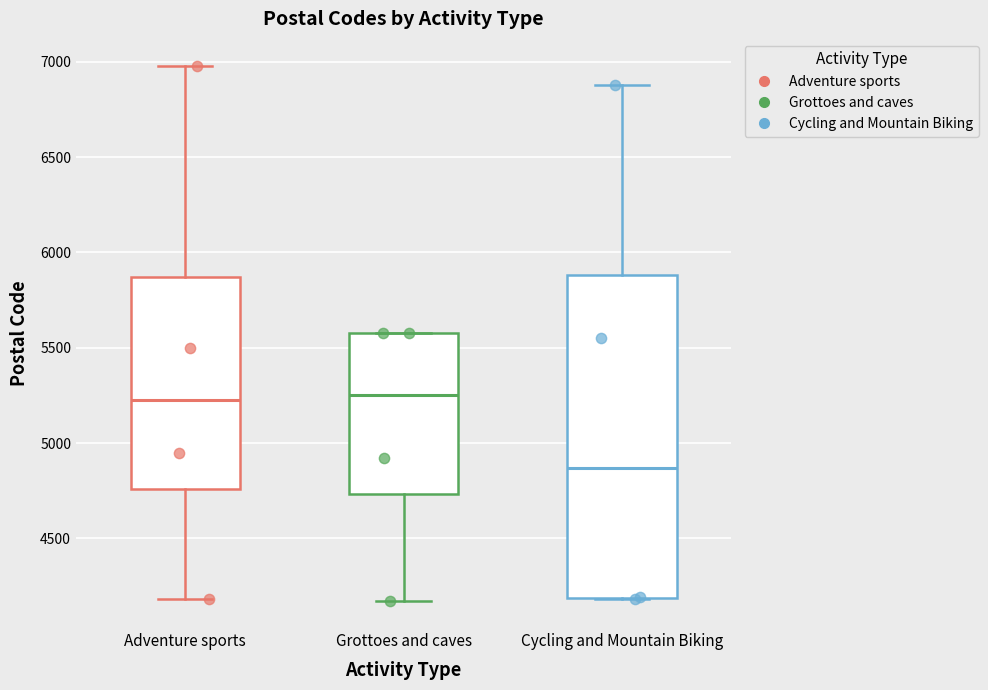

Where does the median line of the box for Adventure sports sit on the y-axis? The values are not printed on the chart, so give them approximately, as read against the axis.

5250